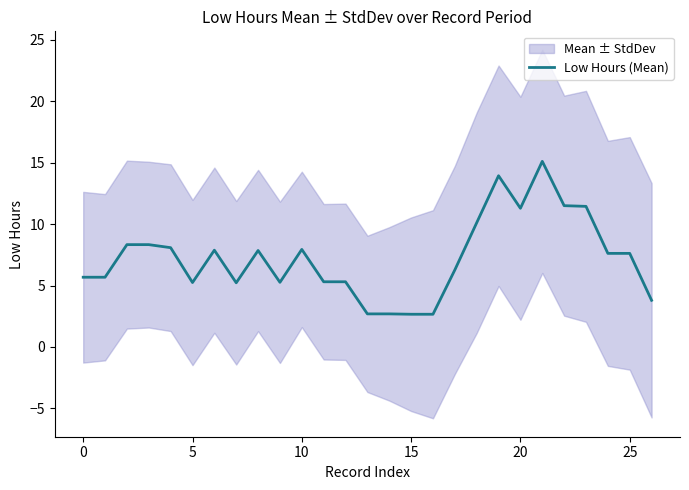

How many points are higher than both their immediate neighbors (excluding endpoints)?

5